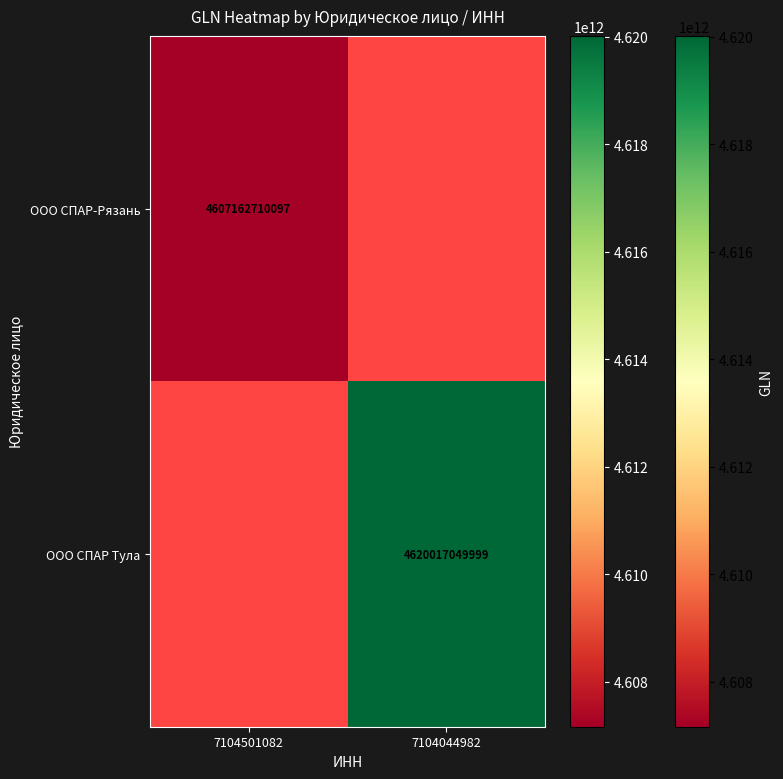

The value of ООО СПАР Тула at 7104044982 is 4620017049999. True or false?

True